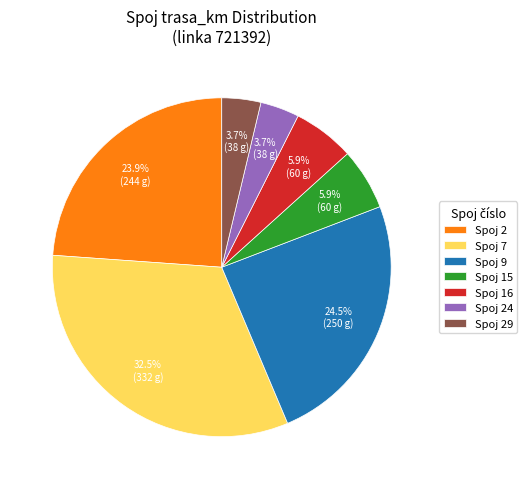

Count the number of slices in the pie.

7